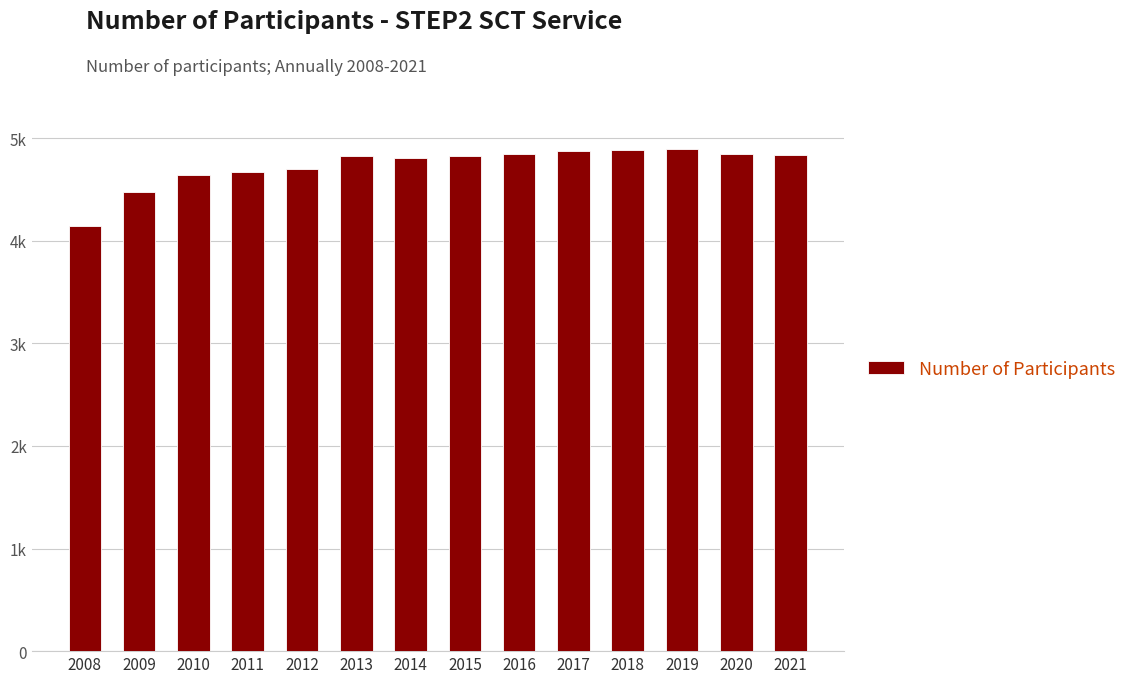

What is the change in value from 2008 to 2013?

+676